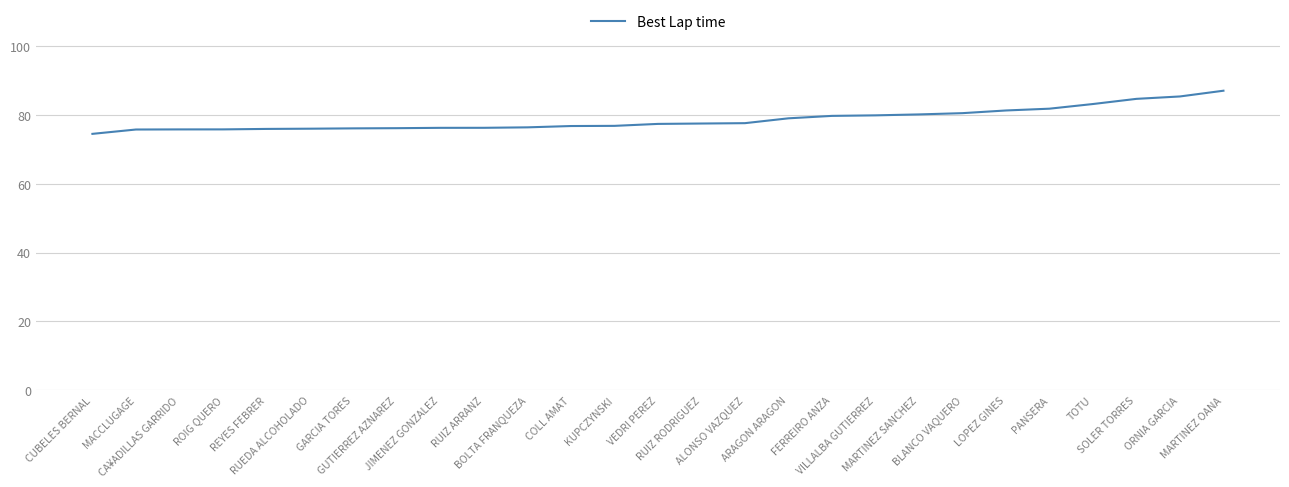

What is the approximate value at BOLTA FRANQUEZA?

76.4